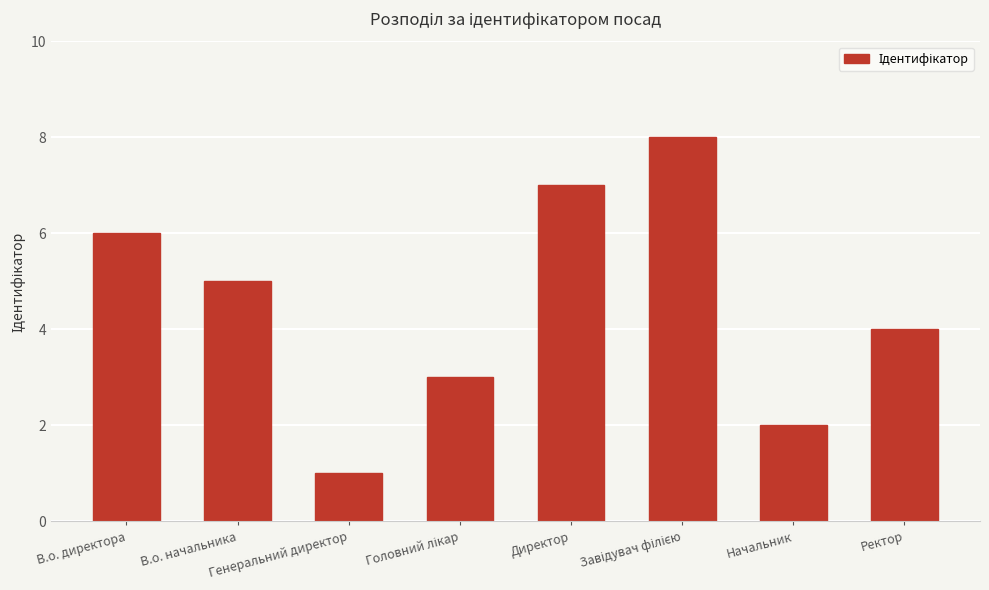

What is the sum of all values?

36